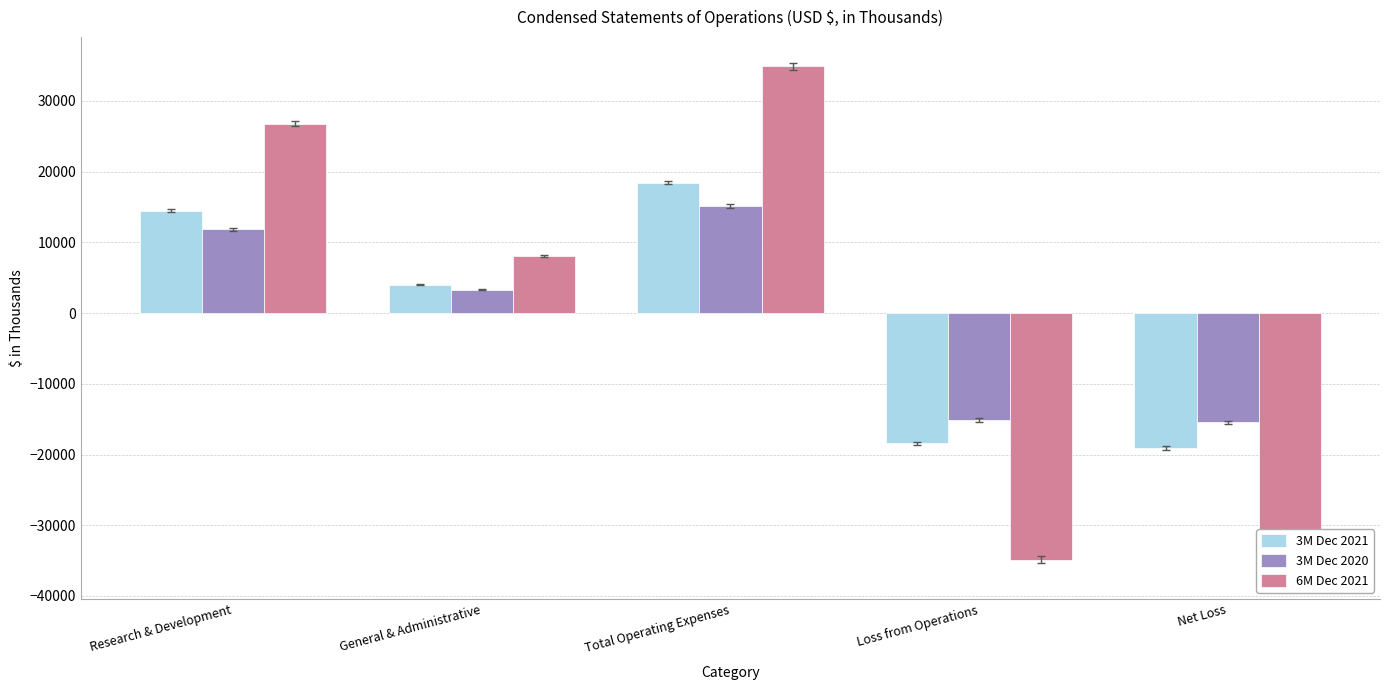

True or false: 6M Dec 2021 has a value of -8109 at Net Loss.

False